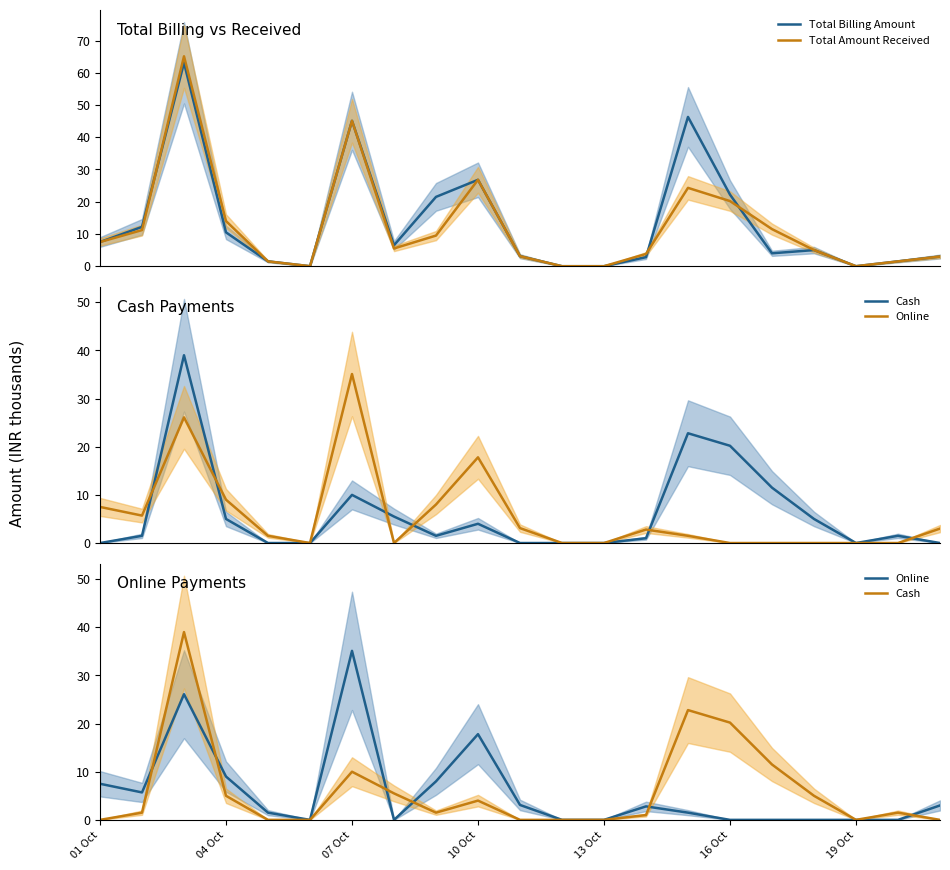

What is the maximum value for Total Billing Amount?

63.1